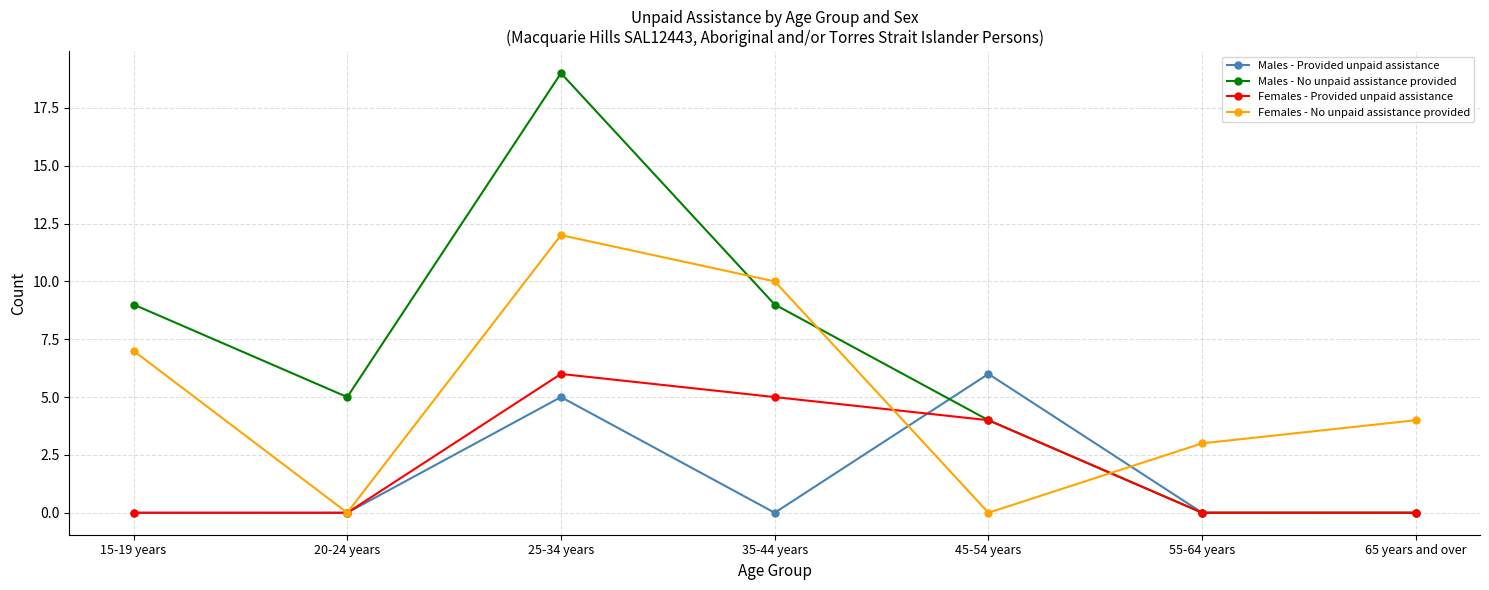

How many lines are shown in the chart?

4